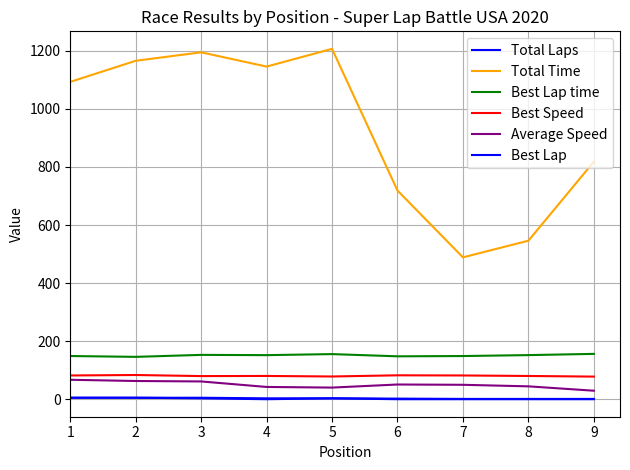

How many values in the Best Lap time series exceed 152?

5